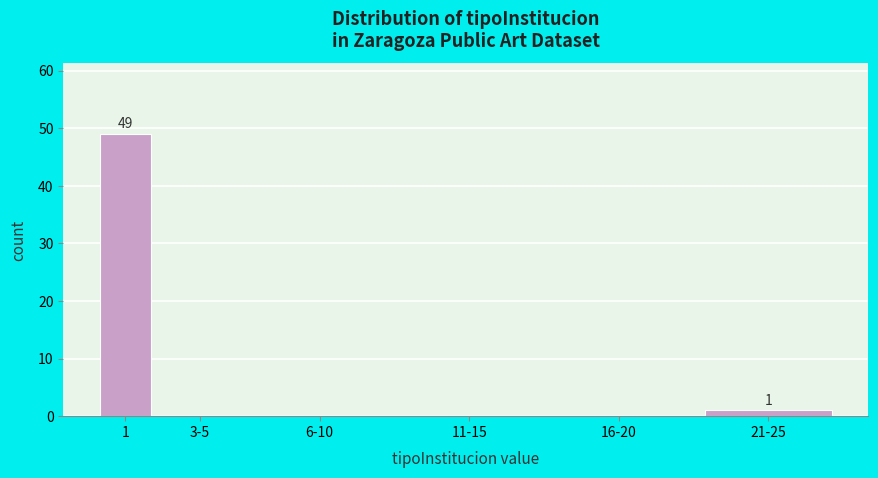

Reading left to right, what are all the values shown in this chart?

1=49	3-5=0	6-10=0	11-15=0	16-20=0	21-25=1